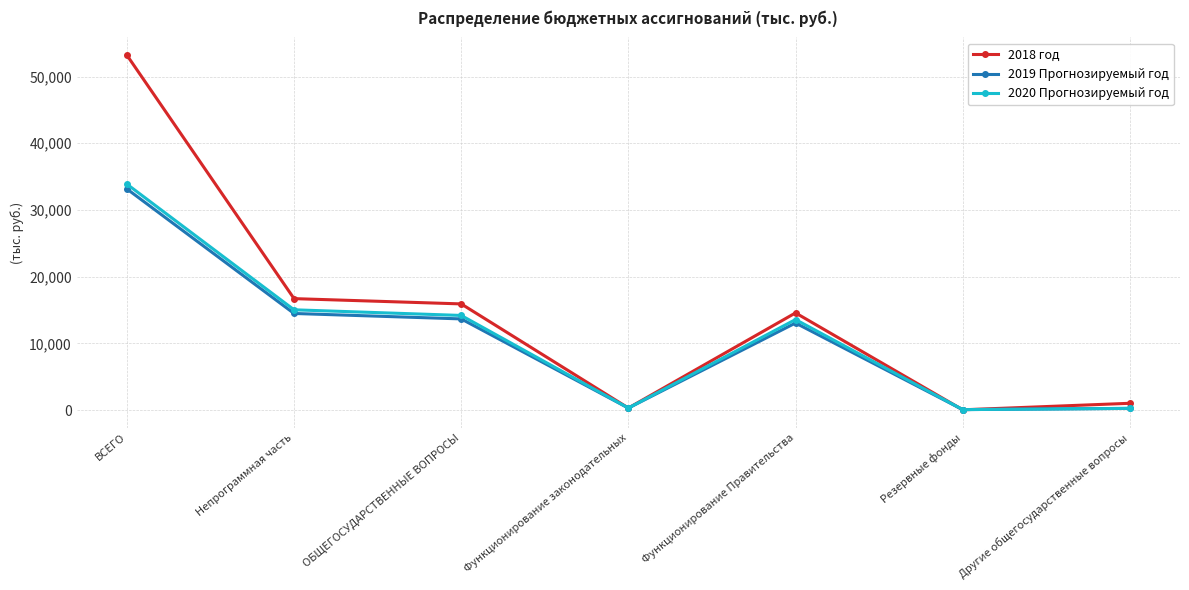

The 2019 Прогнозируемый год series shows 4805.9 at Функционирование Правительства. True or false?

False